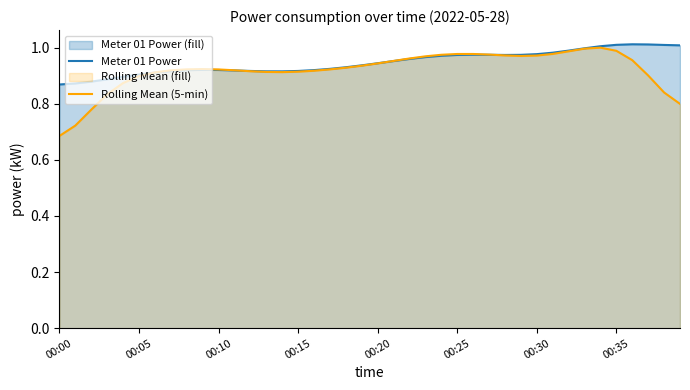

At which category does the chart reach its peak across all series?

36